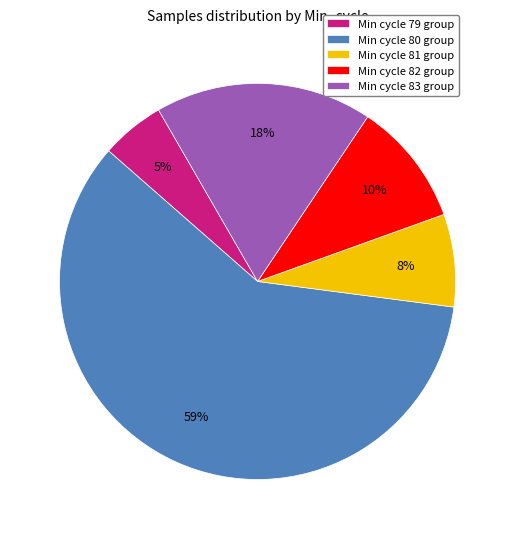

Is it true that Min cycle 82 group is 10% of the pie?

True